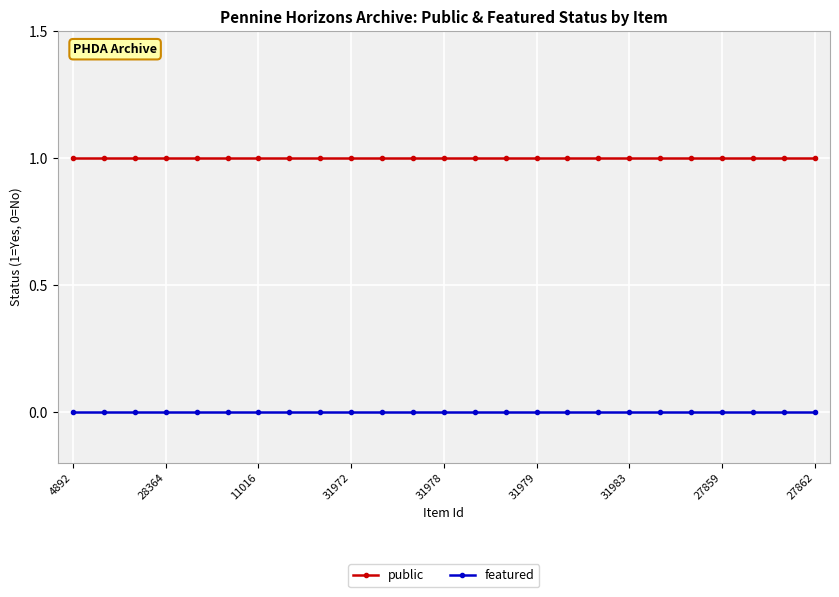

Rank the series by their average value, from highest to lowest.

public, featured